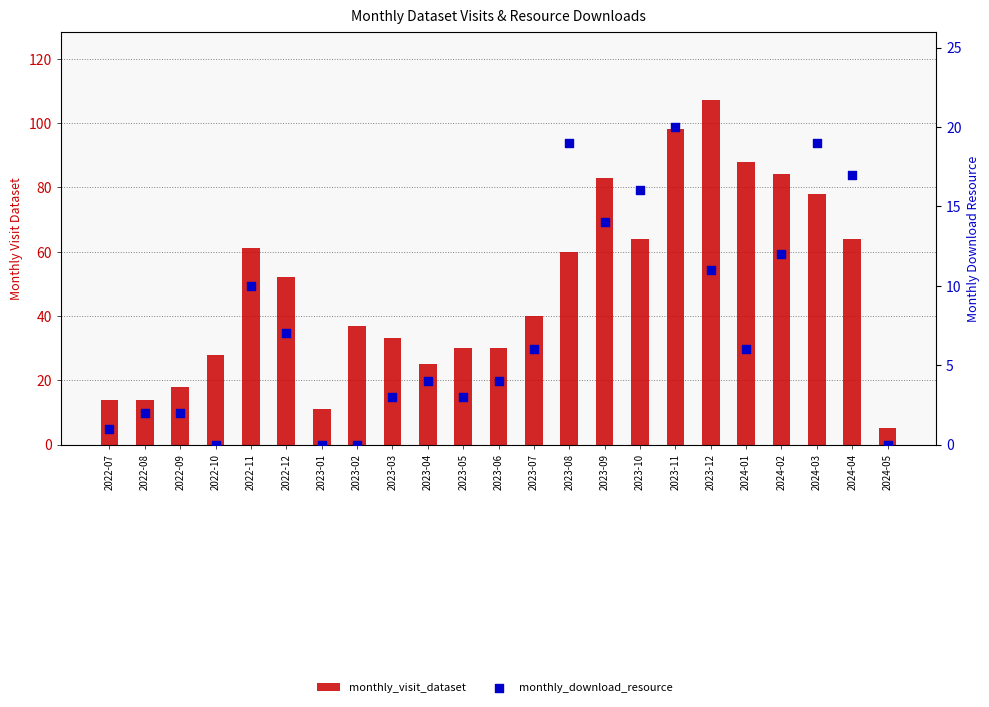

What is the total value across all series at 2023-07?

46